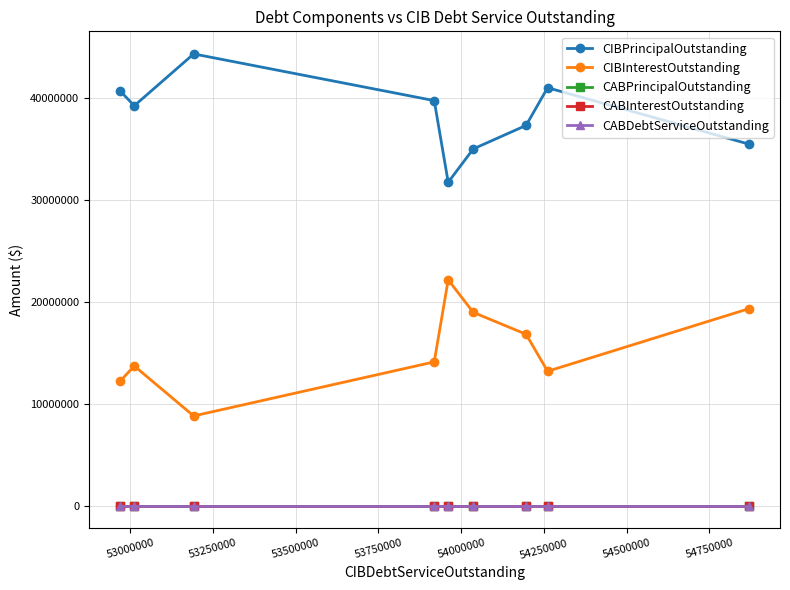

True or false: CIBInterestOutstanding and CABDebtServiceOutstanding cross at least once.

False